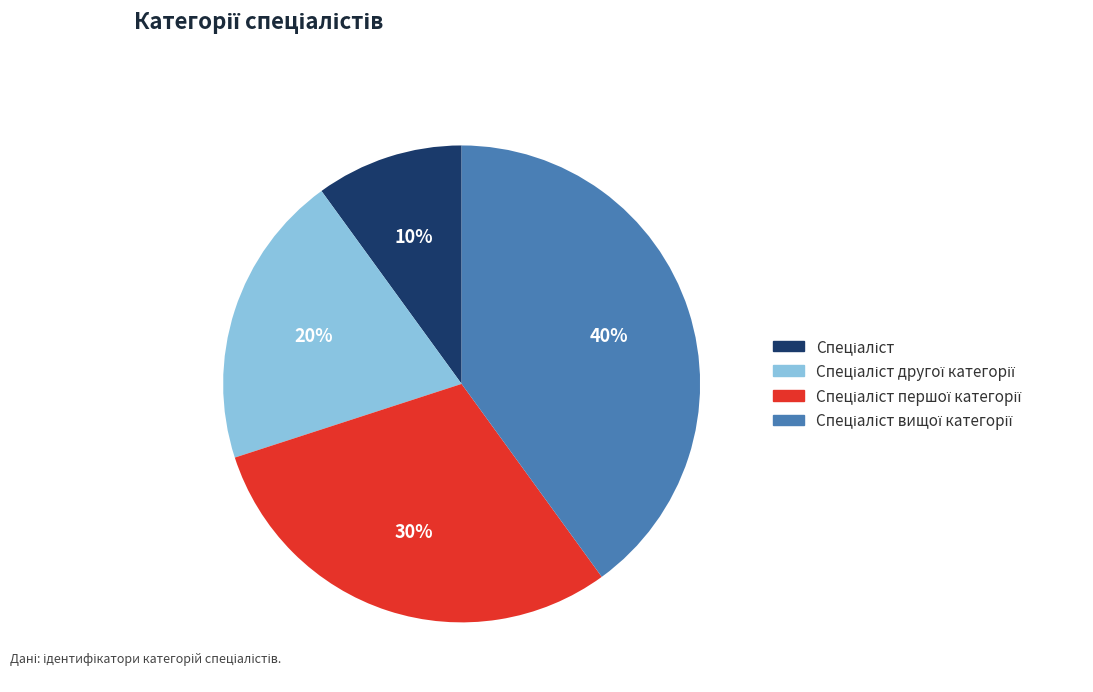

To the nearest percent, what is the average slice percentage?

25%